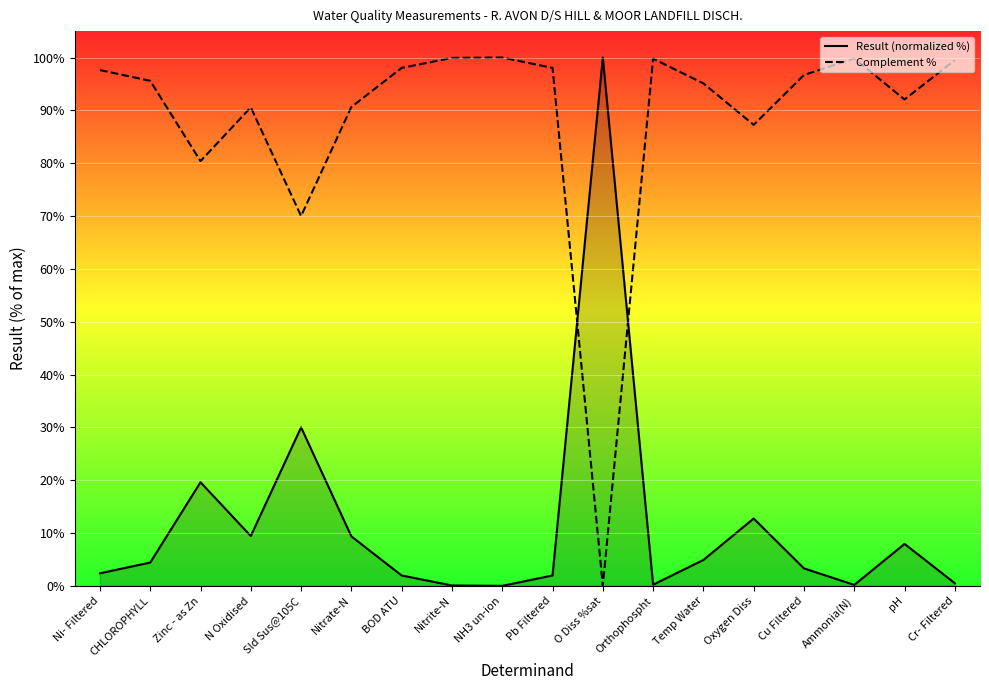

How many times do Complement % and Result (normalized %) cross each other?

2